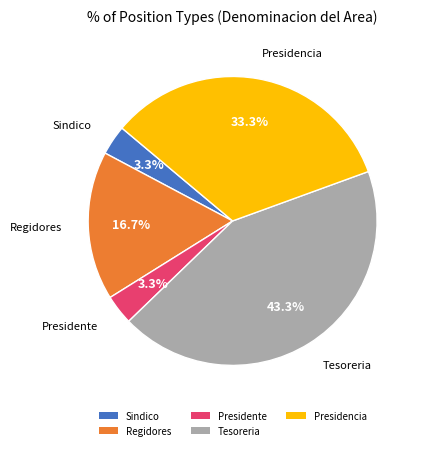

Does any single category account for the majority?

No